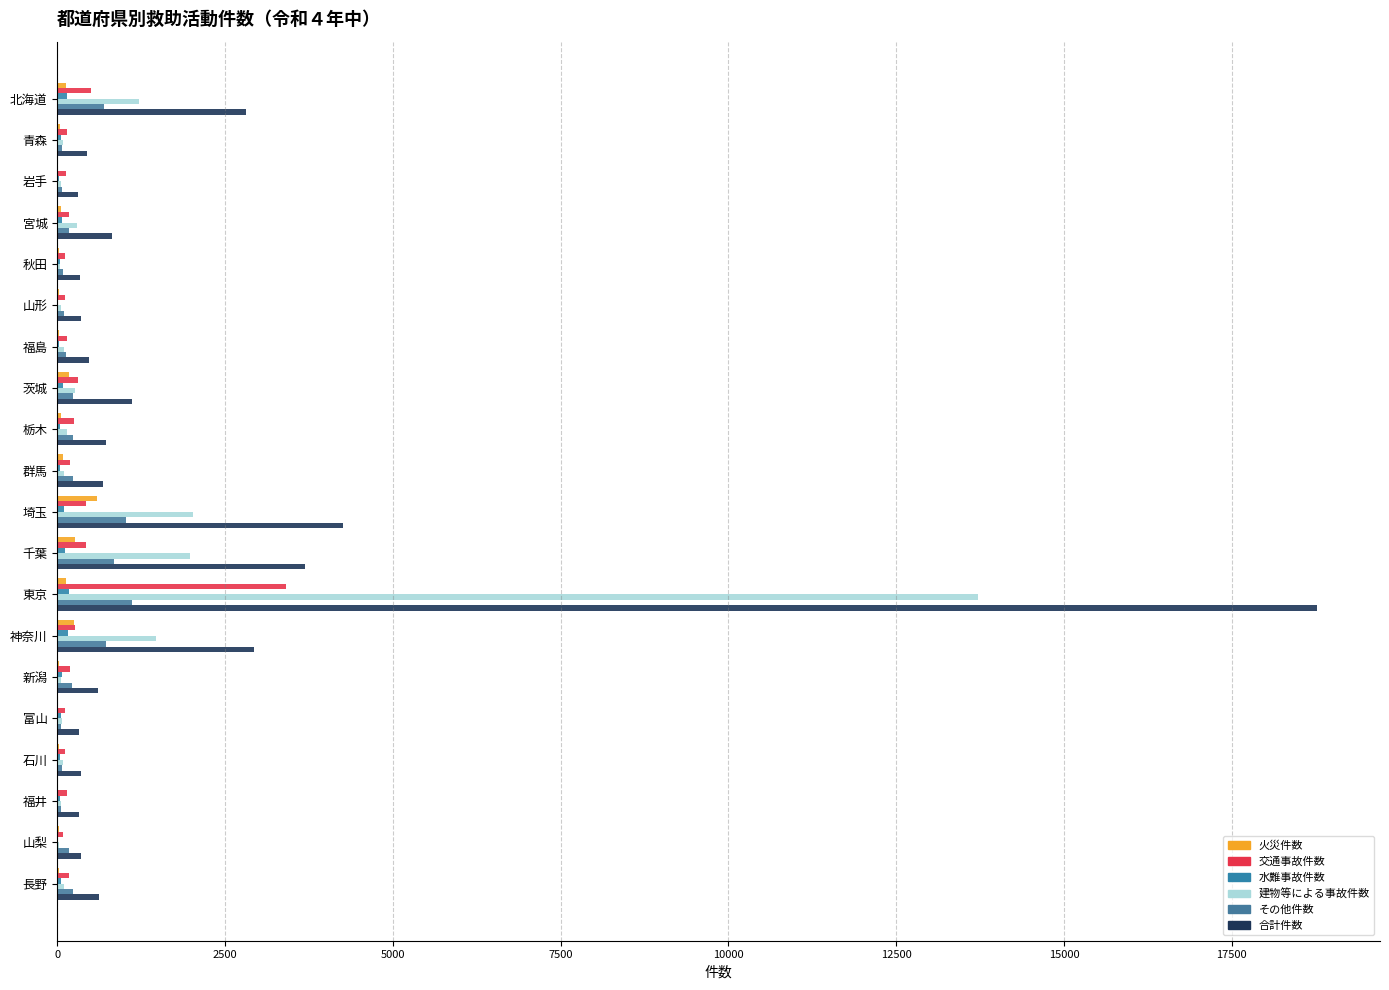

List the series in order of their peak value, highest first.

合計件数, 建物等による事故件数, 交通事故件数, その他件数, 火災件数, 水難事故件数